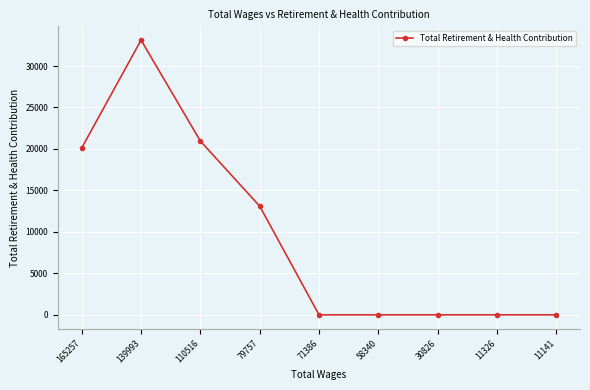

What is the difference between the second highest and minimum values?

20949